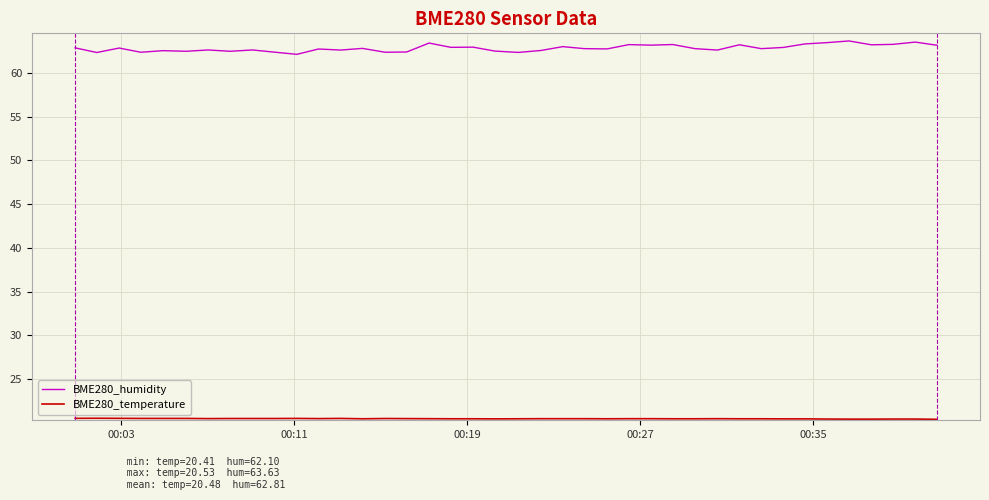

Which series has the largest range (max minus min)?

BME280_humidity